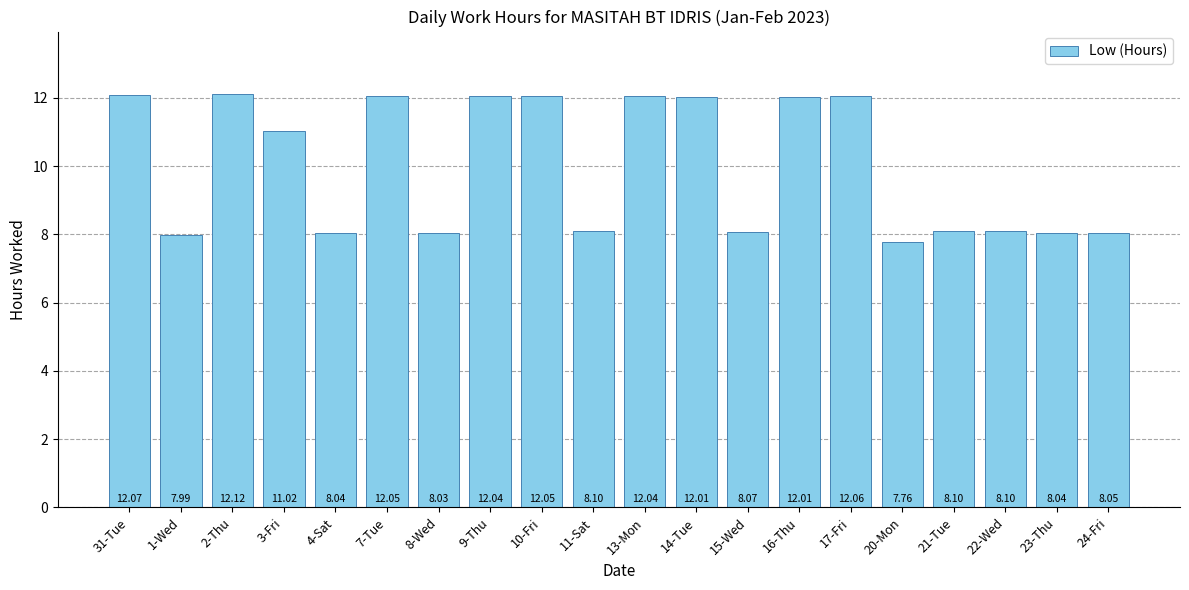

How many values exceed 11?

10